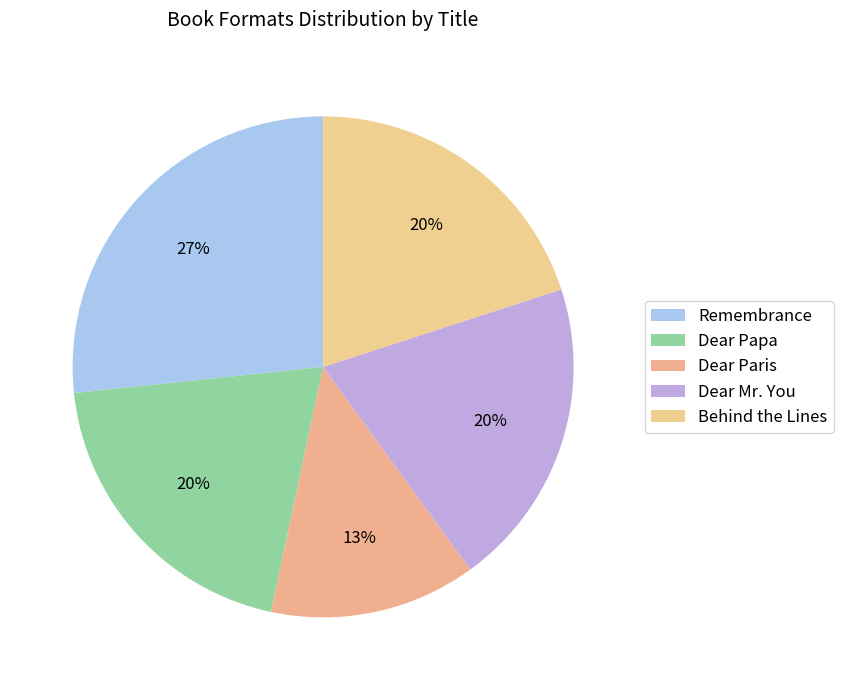

The Dear Paris slice represents 13% of the pie. True or false?

True